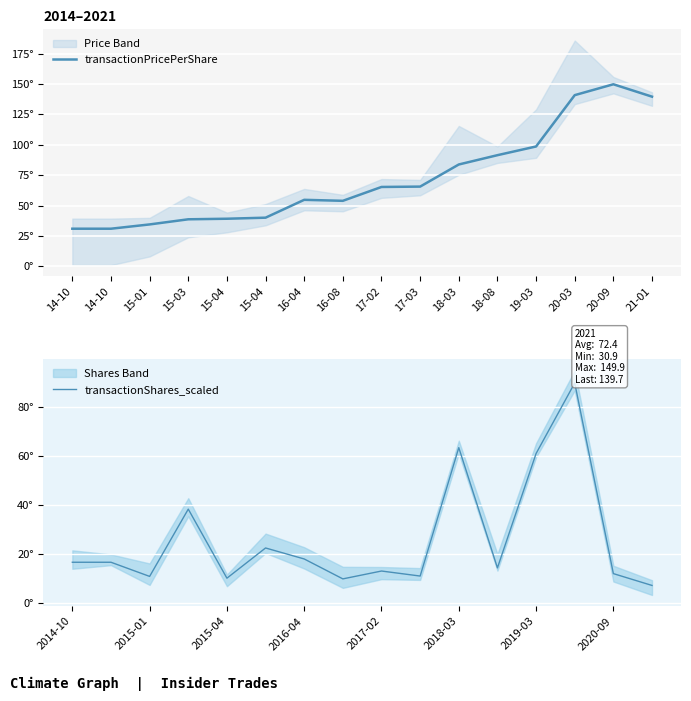

Which series changed the most between 17-02 and 18-08?

transactionPricePerShare